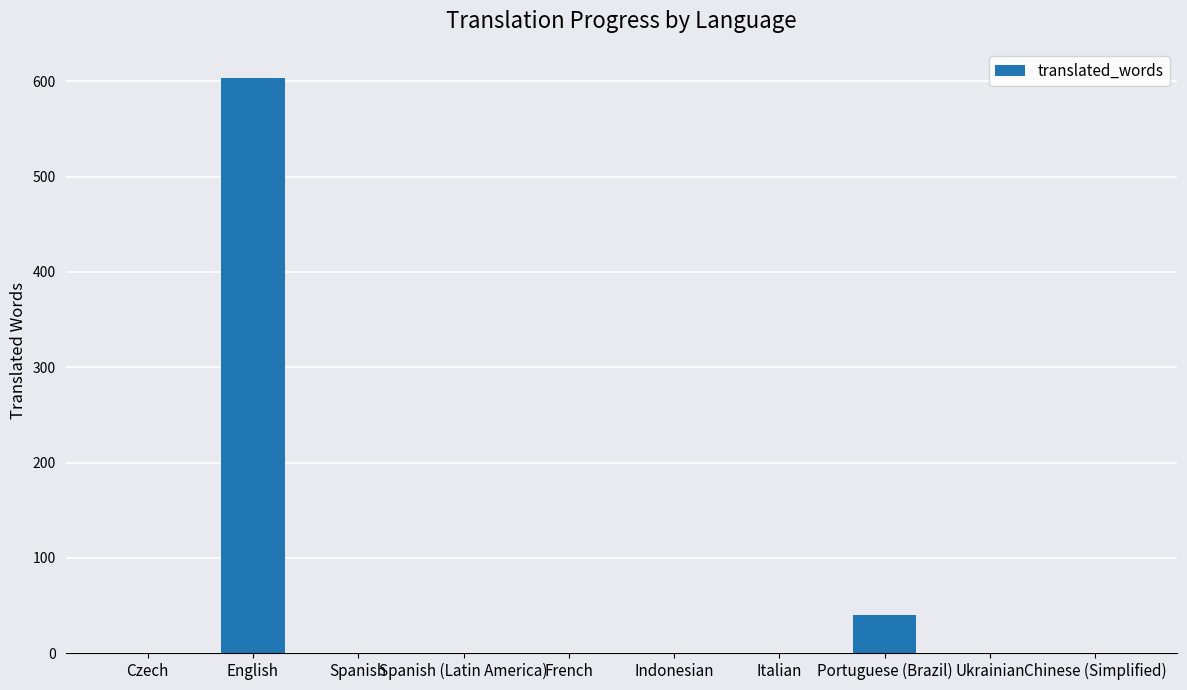

At which category does the chart reach its peak across all series?

English